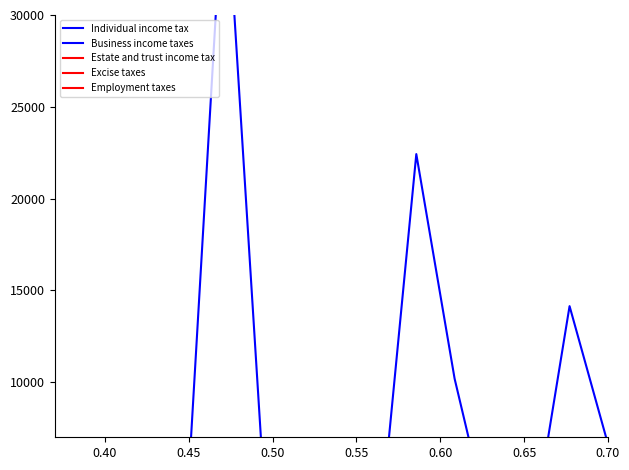

True or false: Business income taxes has a value of 5028.7 at 0.55.

True